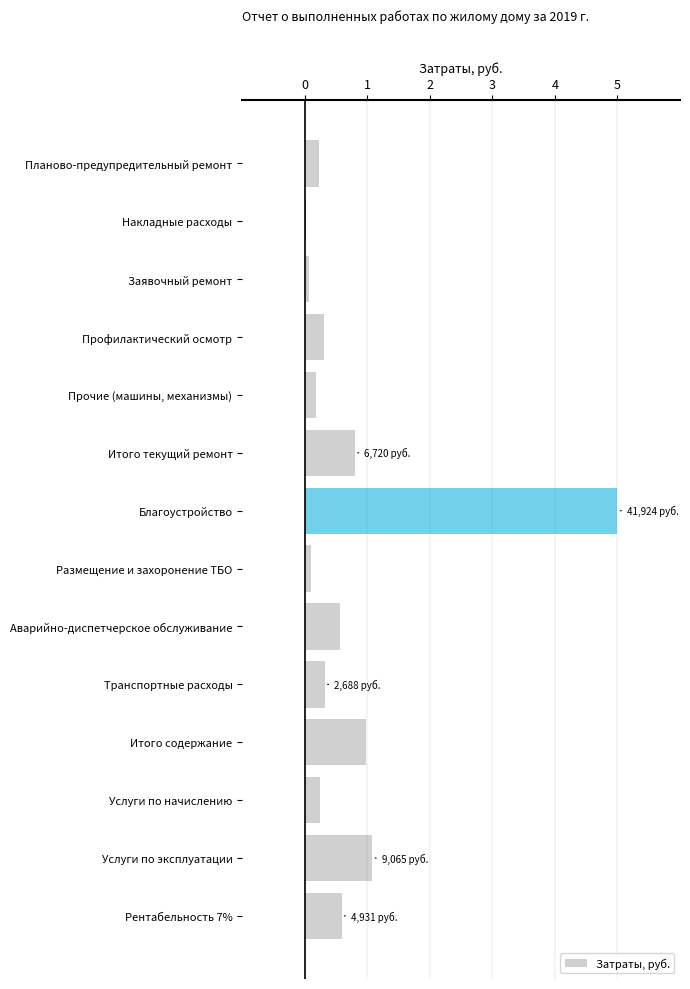

Are the bars grouped side by side (vs. stacked)?

No